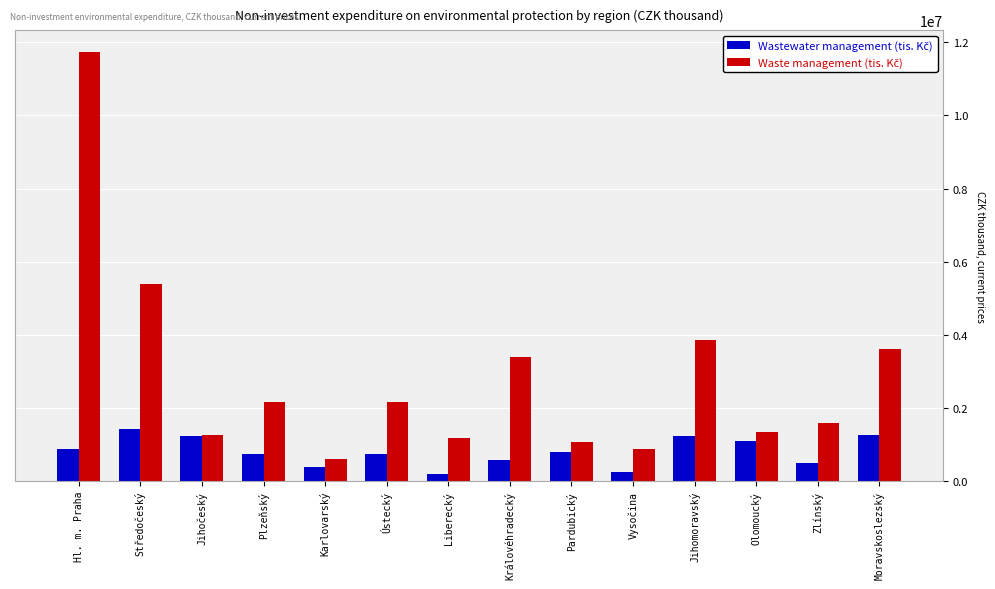

Does the chart contain stacked bars?

No